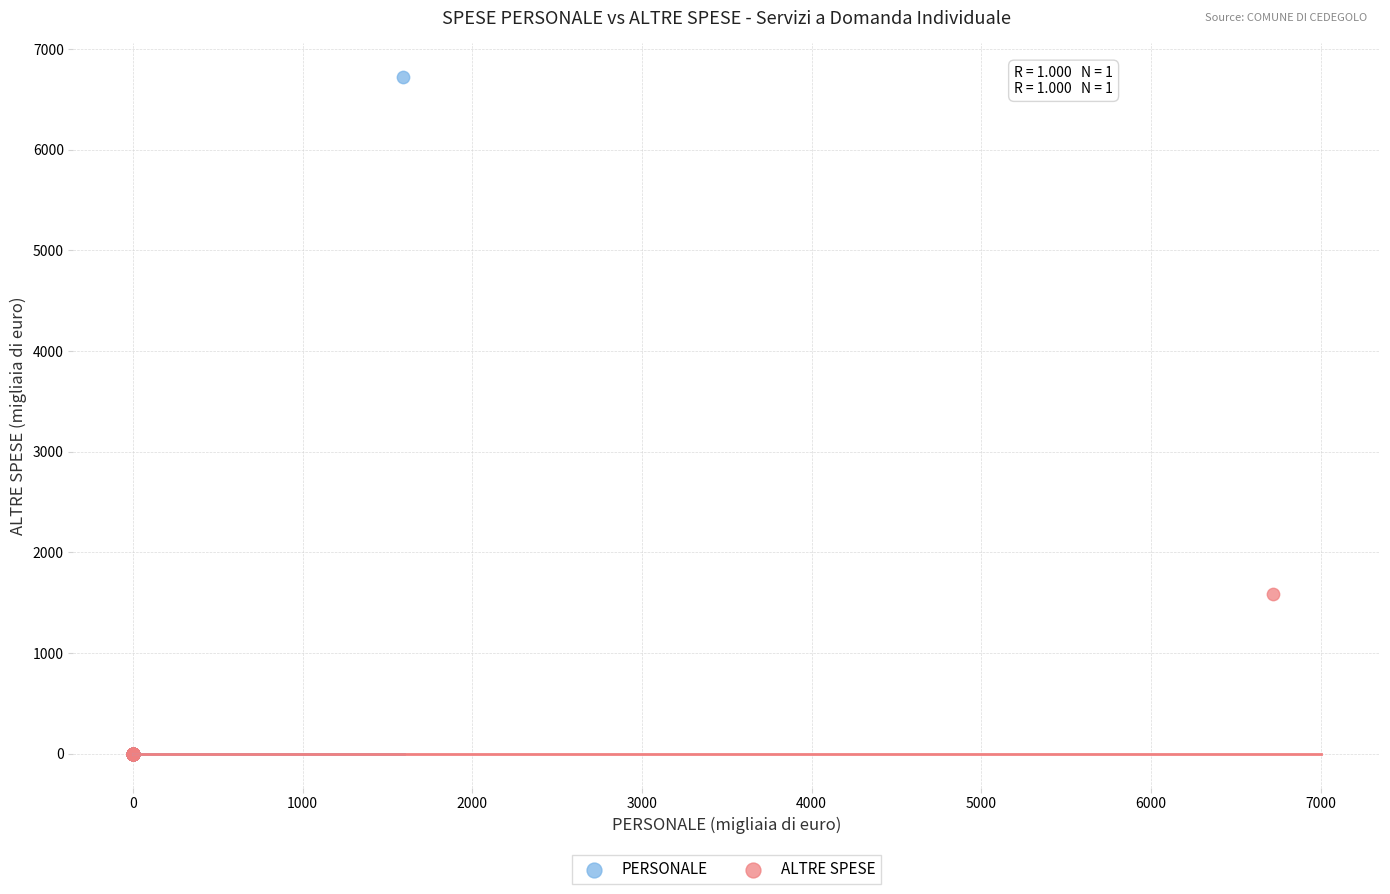

Which series reaches the maximum Y coordinate?

PERSONALE